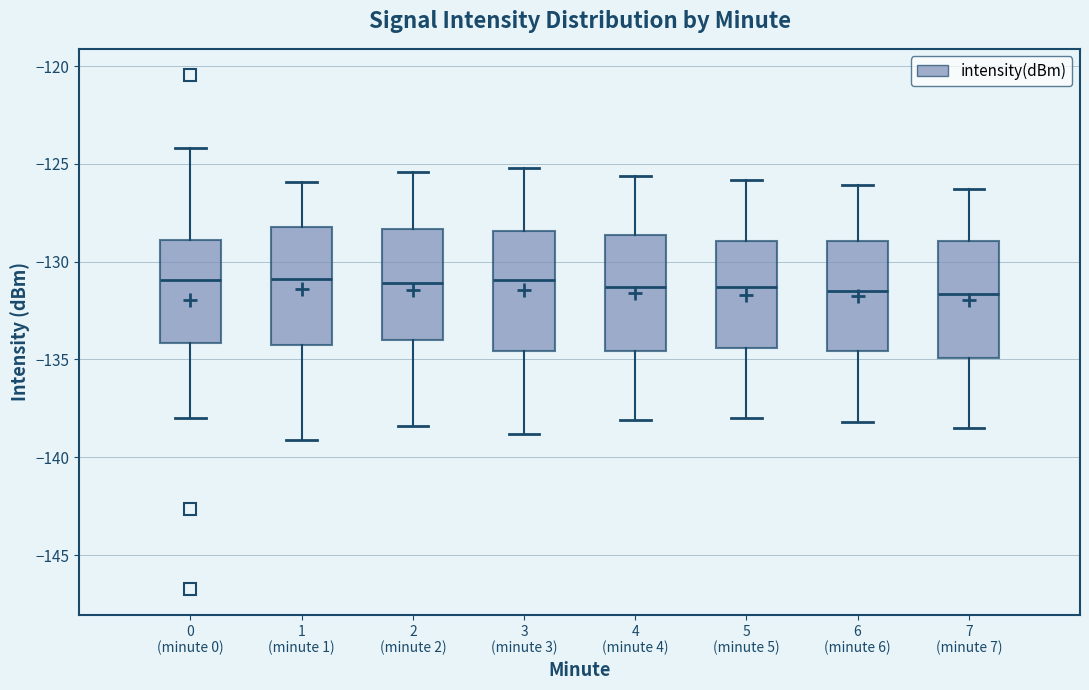

Reading left to right, read every box against the y-axis: the position of its median line, the range the box covers, and the ends of its whiskers. The values are not printed on the chart, so give them approximately, as read against the axis.

0 (minute 0): median -131.0, box -134.0 to -129.0, whiskers -138.0 to -124.0
1 (minute 1): median -131.0, box -134.0 to -128.0, whiskers -139.0 to -126.0
2 (minute 2): median -131.0, box -134.0 to -128.5, whiskers -138.5 to -125.5
3 (minute 3): median -131.0, box -134.5 to -128.5, whiskers -139.0 to -125.0
4 (minute 4): median -131.5, box -134.5 to -128.5, whiskers -138.0 to -125.5
5 (minute 5): median -131.5, box -134.5 to -129.0, whiskers -138.0 to -126.0
6 (minute 6): median -131.5, box -134.5 to -129.0, whiskers -138.0 to -126.0
7 (minute 7): median -131.5, box -135.0 to -129.0, whiskers -138.5 to -126.5